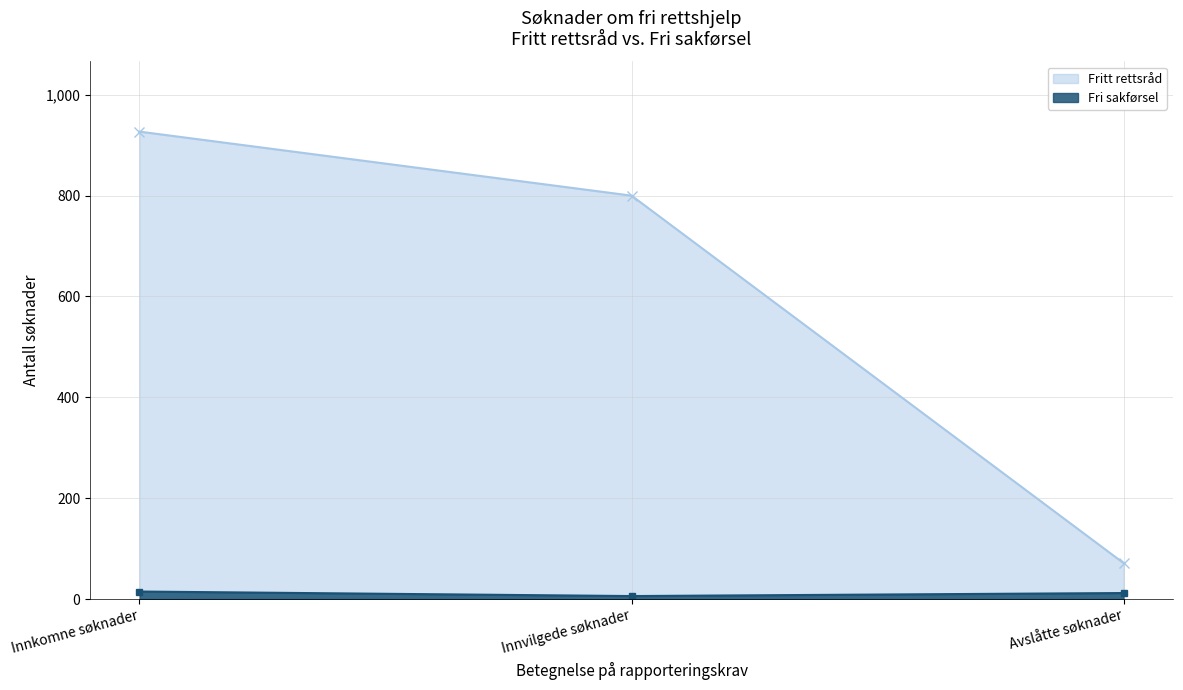

Does the chart have visible grid lines?

Yes